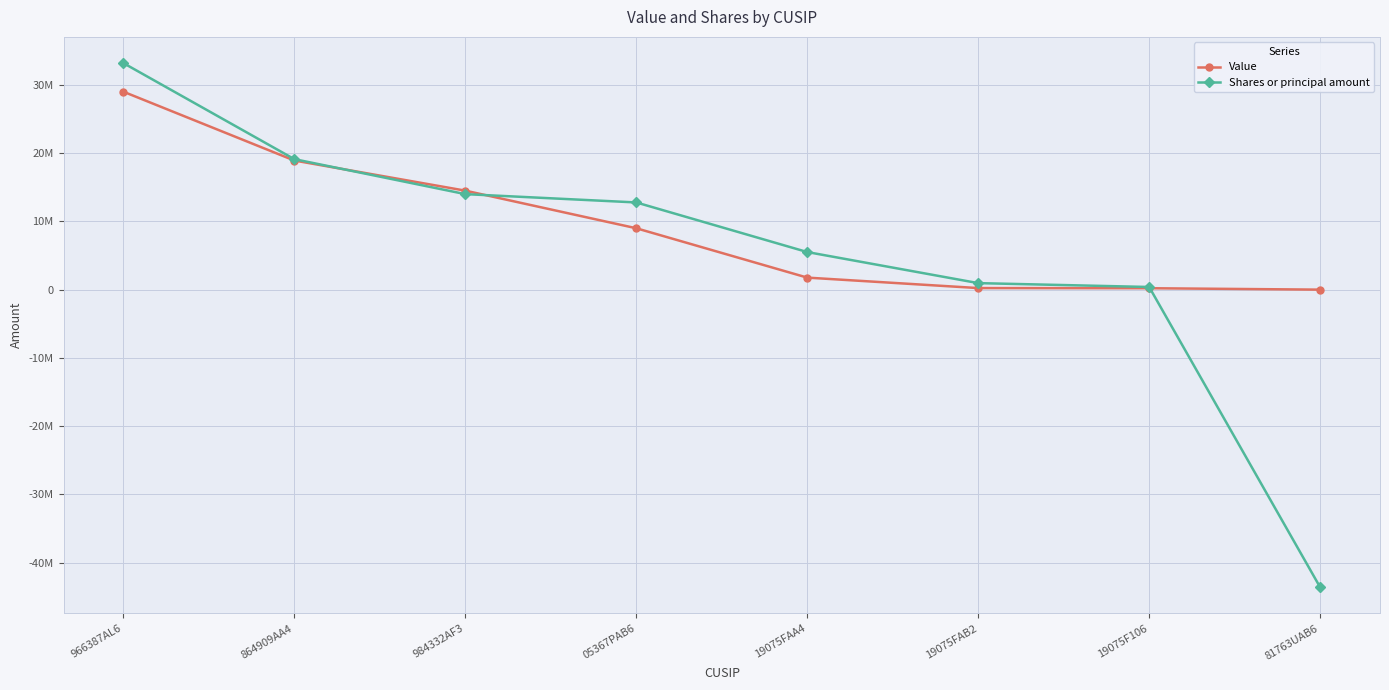

At how many categories does at least one series exceed 11720625?

4